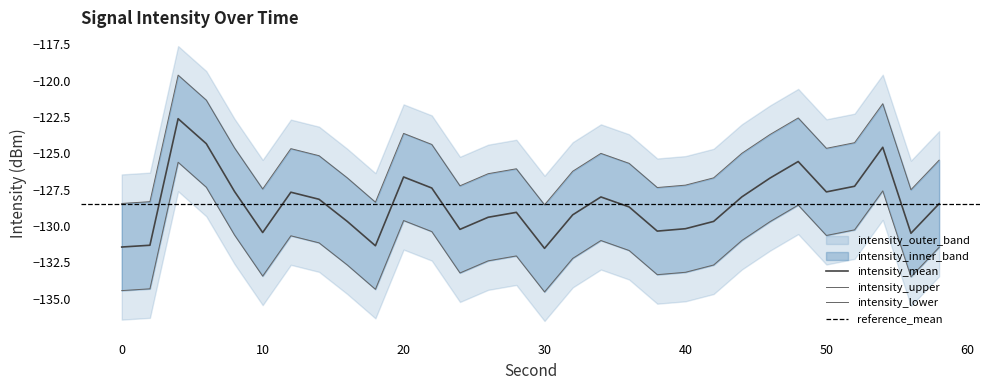

Which has a higher value, 14 or 28?

14